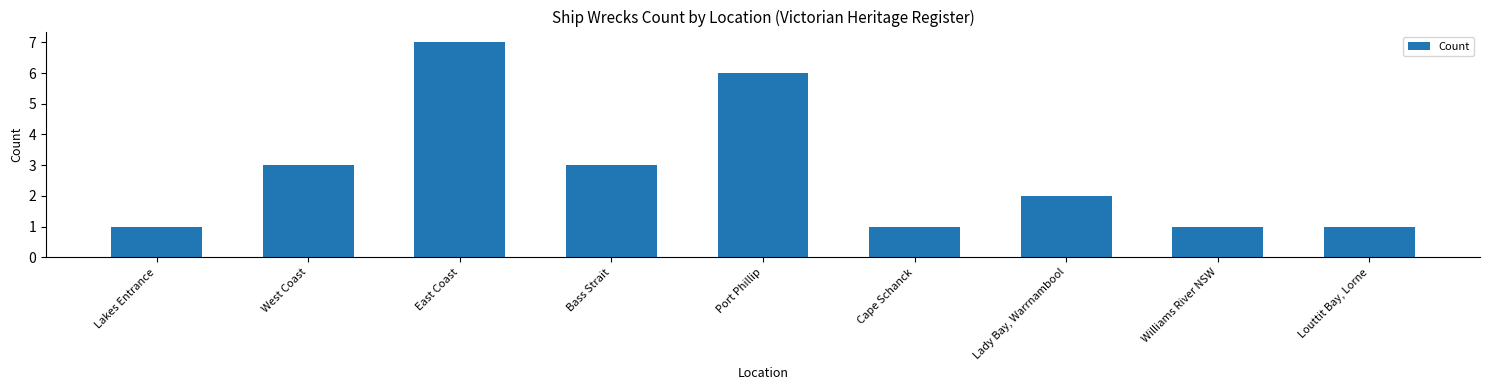

True or false: the data shows 1 at Louttit Bay, Lorne.

True